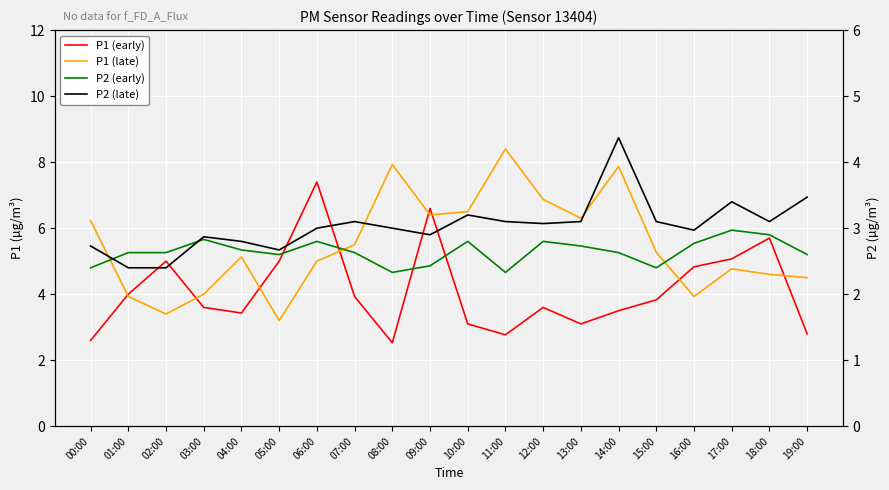

Count the number of categories in the chart.

20